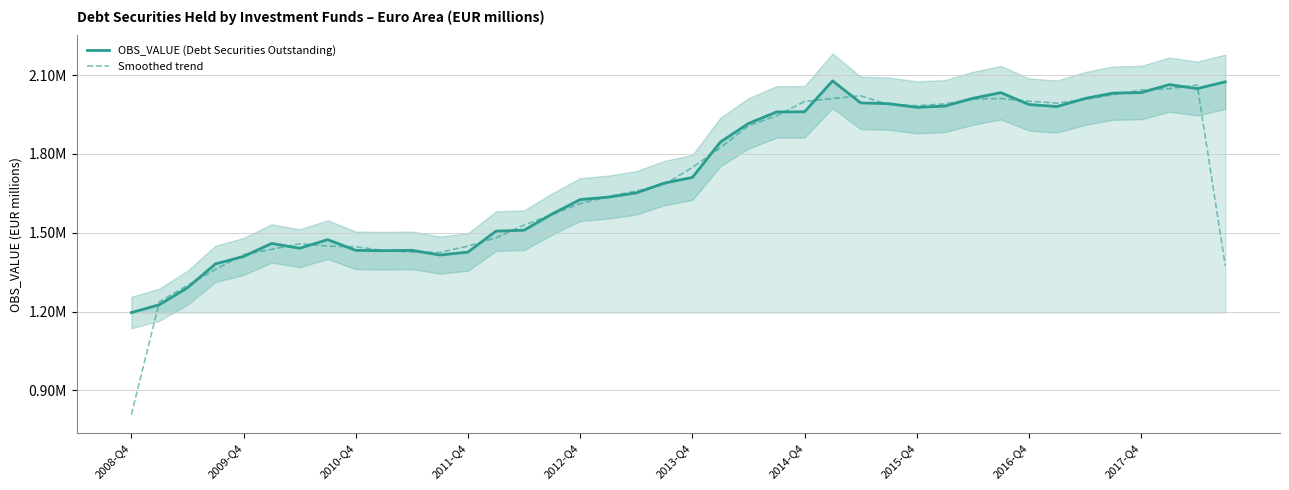

Between 2009-Q4 and 34, which is larger?

34